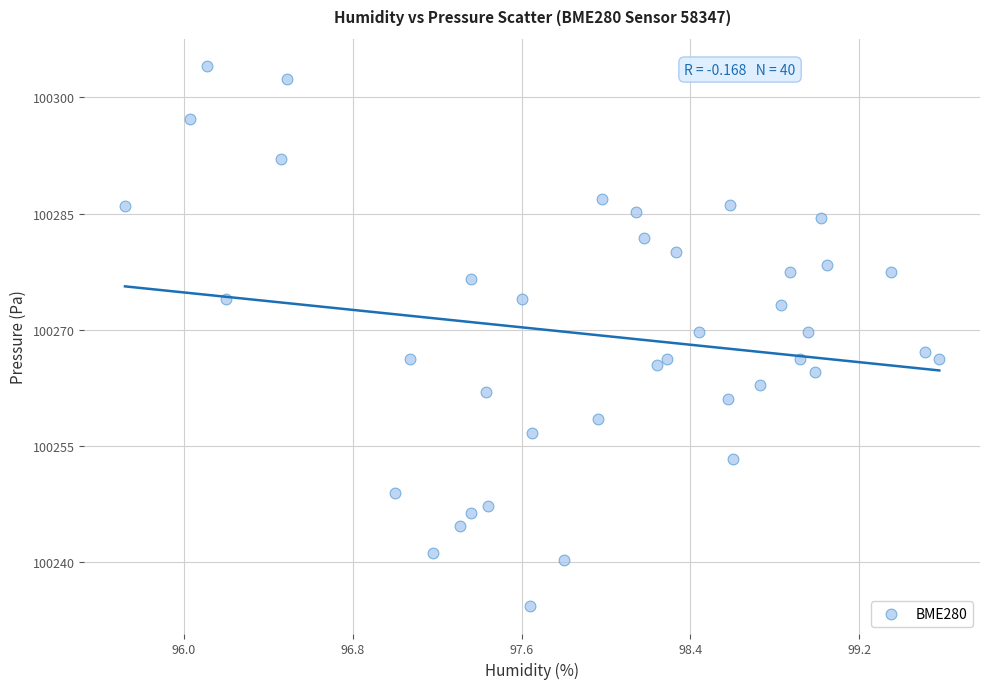

What is the range of X values (max minus min)?

3.9